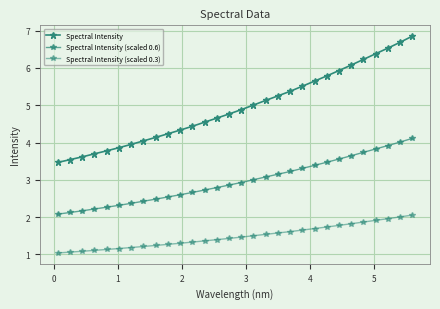

How many categories are shown in the chart?

30